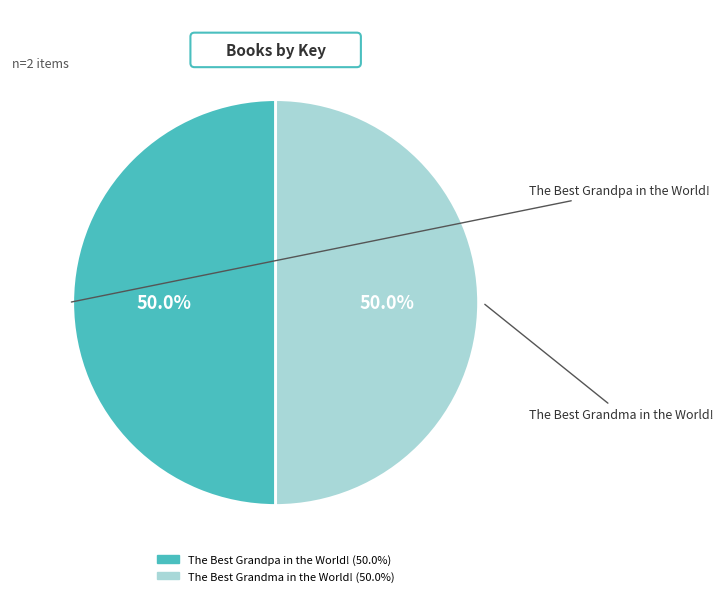

True or false: The Best Grandpa in the World! accounts for 50% of the total.

True